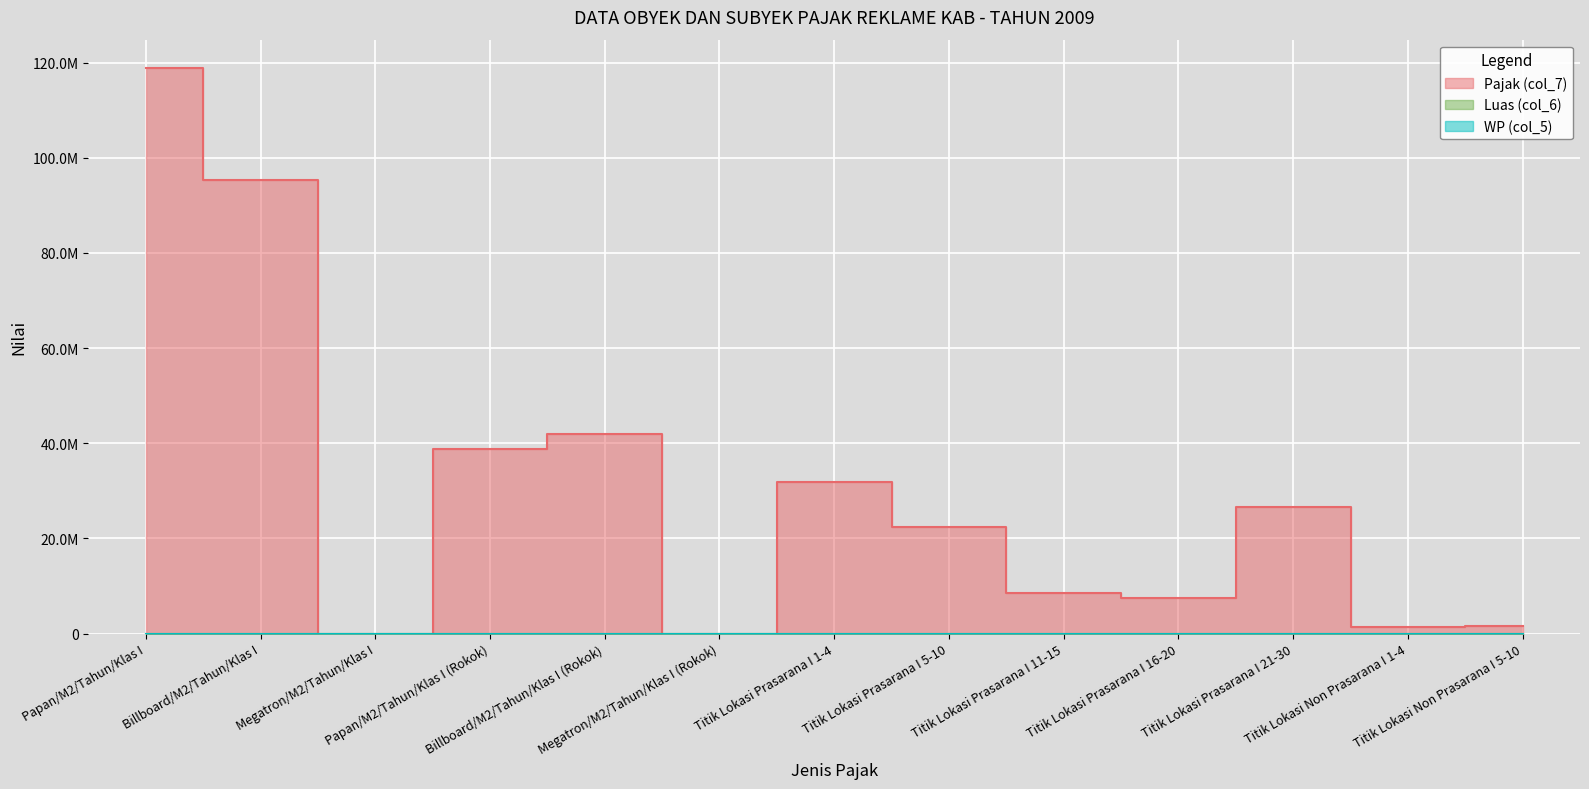

Rank the categories by WP (col_5) value from lowest to highest.

Megatron/M2/Tahun/Klas I, Megatron/M2/Tahun/Klas I (Rokok), Titik Lokasi Non Prasarana I 5-10, Titik Lokasi Non Prasarana I 1-4, Titik Lokasi Prasarana I 11-15, Titik Lokasi Prasarana I 16-20, Billboard/M2/Tahun/Klas I (Rokok), Titik Lokasi Prasarana I 21-30, Titik Lokasi Prasarana I 5-10, Titik Lokasi Prasarana I 1-4, Billboard/M2/Tahun/Klas I, Papan/M2/Tahun/Klas I (Rokok), Papan/M2/Tahun/Klas I